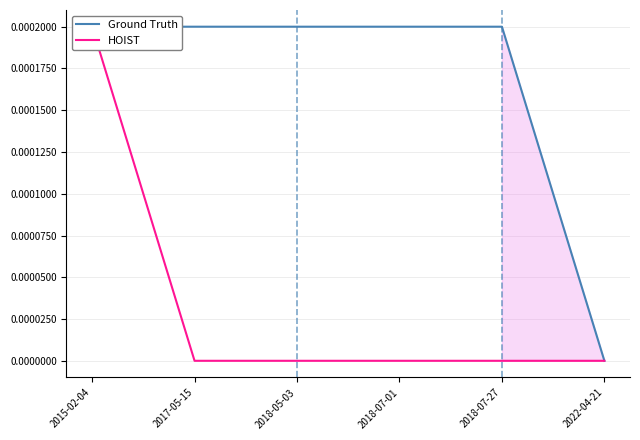

The Ground Truth series shows 0.0 at 2018-07-01. True or false?

False